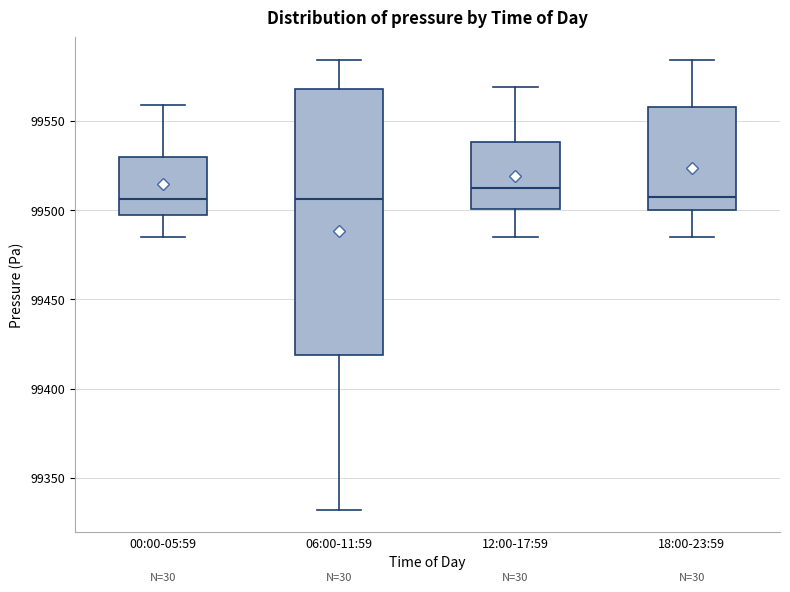

Reading left to right, read every box against the y-axis: the position of its median line, the range the box covers, and the ends of its whiskers. The values are not printed on the chart, so give them approximately, as read against the axis.

00:00-05:59: median 99505, box 99495 to 99530, whiskers 99485 to 99560
06:00-11:59: median 99505, box 99420 to 99570, whiskers 99330 to 99585
12:00-17:59: median 99510, box 99500 to 99540, whiskers 99485 to 99570
18:00-23:59: median 99505, box 99500 to 99560, whiskers 99485 to 99585